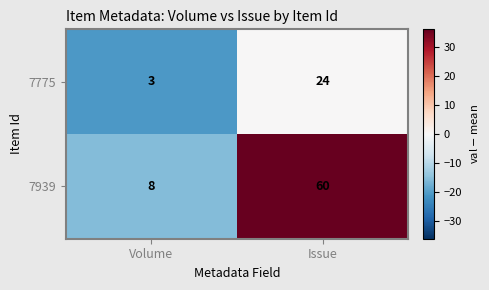

Reading left to right, list all the values displayed in this chart.

7775: 3	24
7939: 8	60